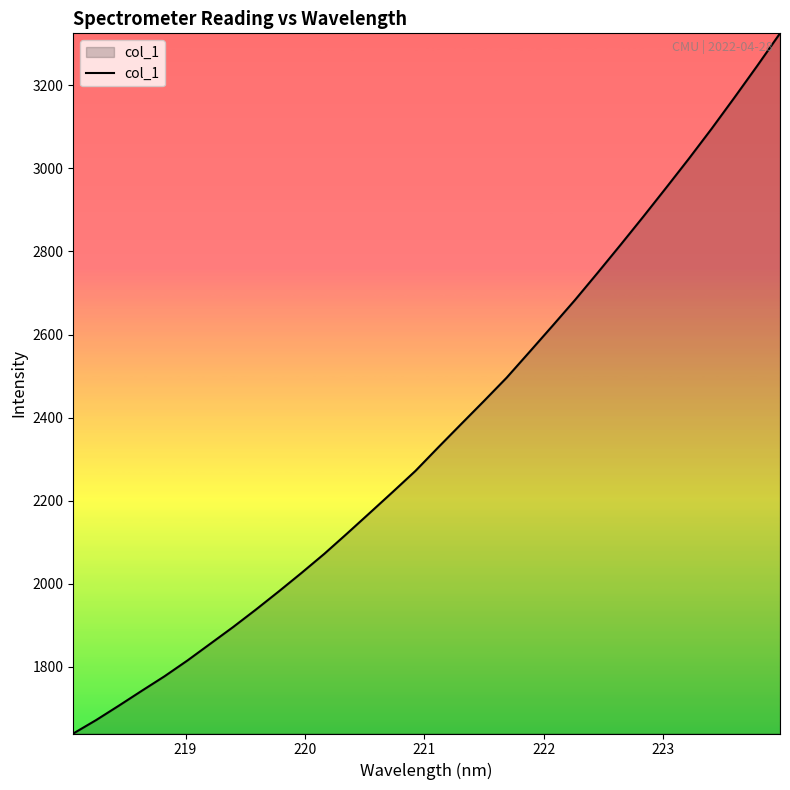

What is the minimum value shown in the chart?

1639.9